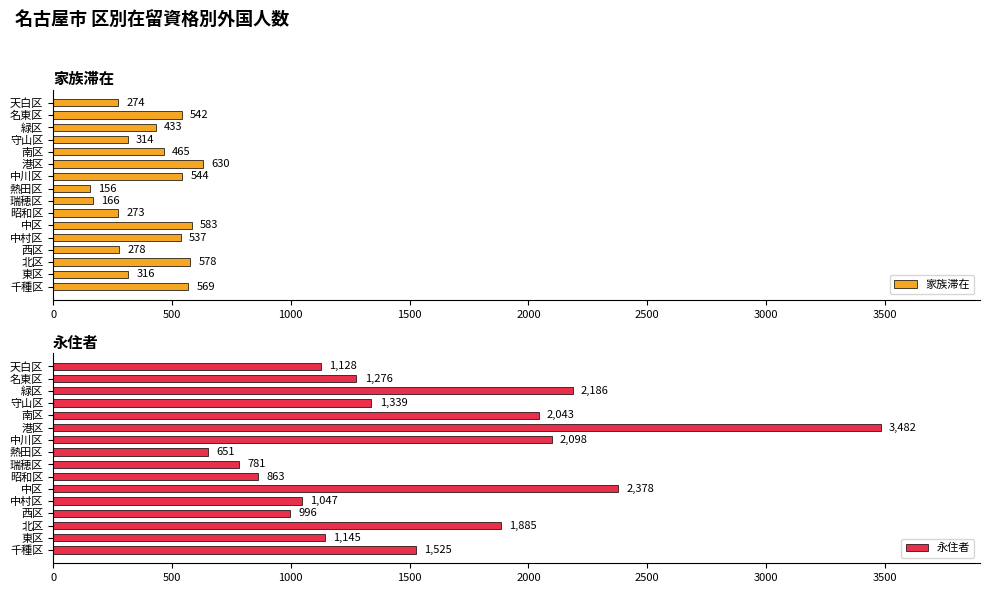

How many bars are there in total?

32